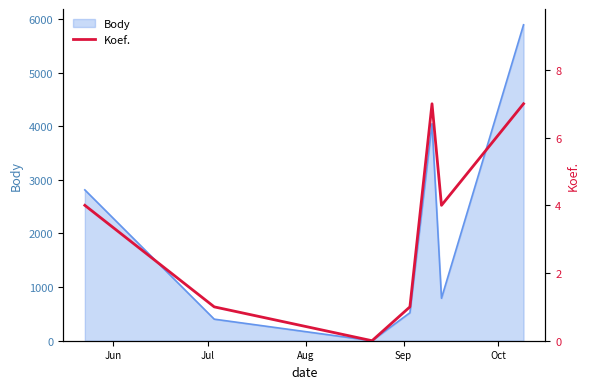

Reading left to right, extract all data points from this chart.

4	1	0	1	7	4	7